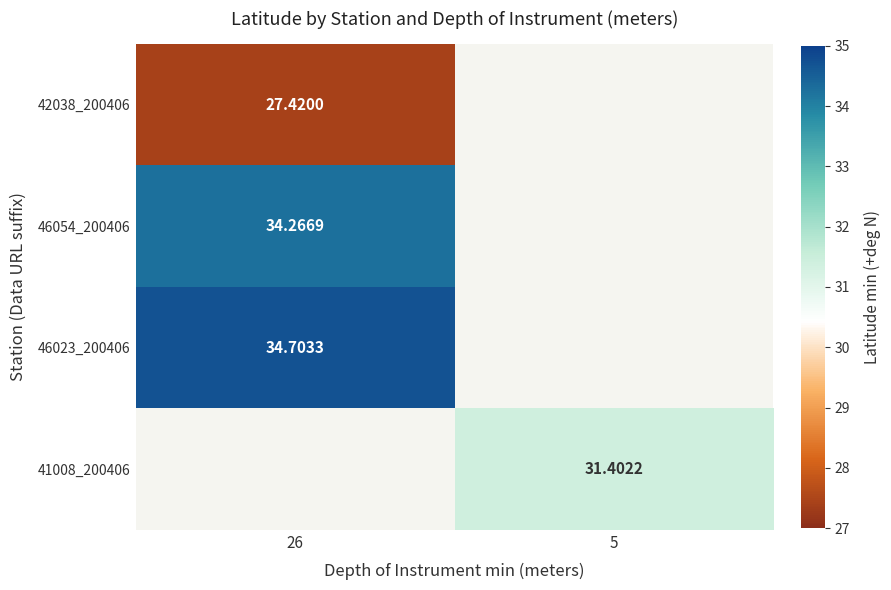

The 41008_200406 series shows 31.4 at 5. True or false?

True